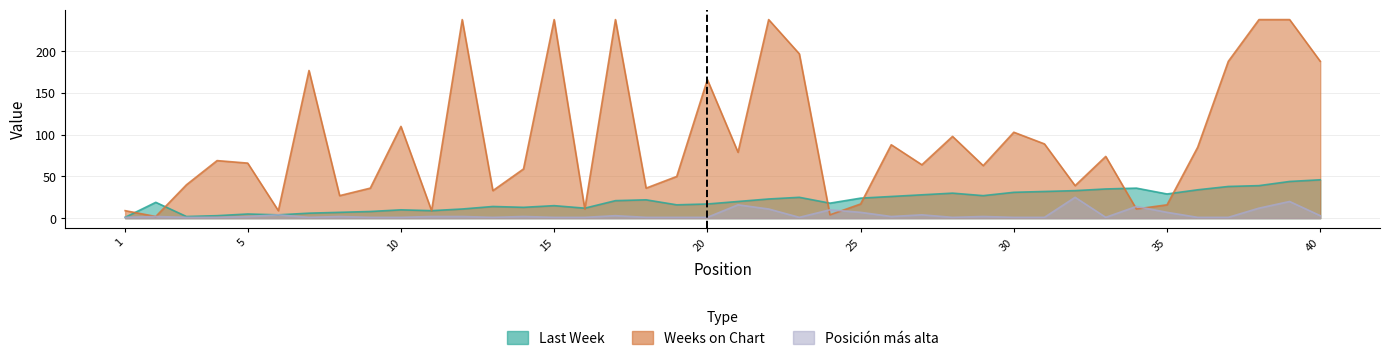

What is the value of the Posicion mas alta point at the 36th from the left?

1